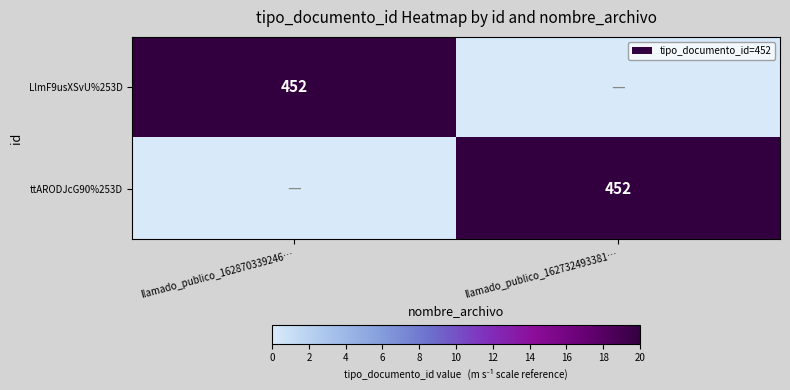

The value of ttARODJcG90%253D at llamado_publico_162732493381… is 790. True or false?

False